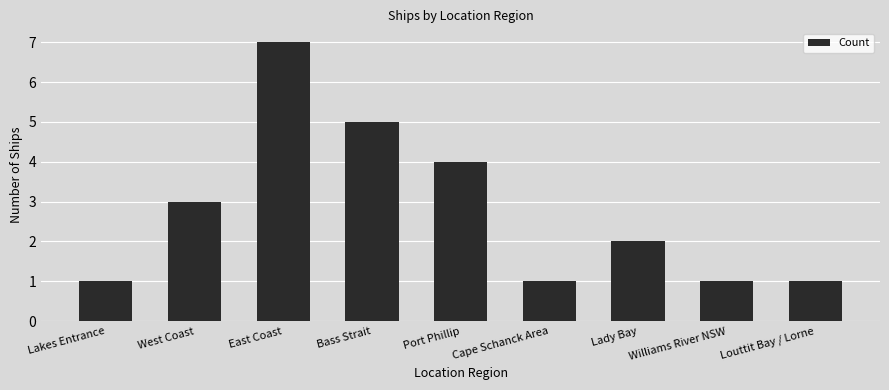

Reading left to right, list all the values displayed in this chart.

Lakes Entrance=1	West Coast=3	East Coast=7	Bass Strait=5	Port Phillip=4	Cape Schanck Area=1	Lady Bay=2	Williams River NSW=1	Louttit Bay / Lorne=1